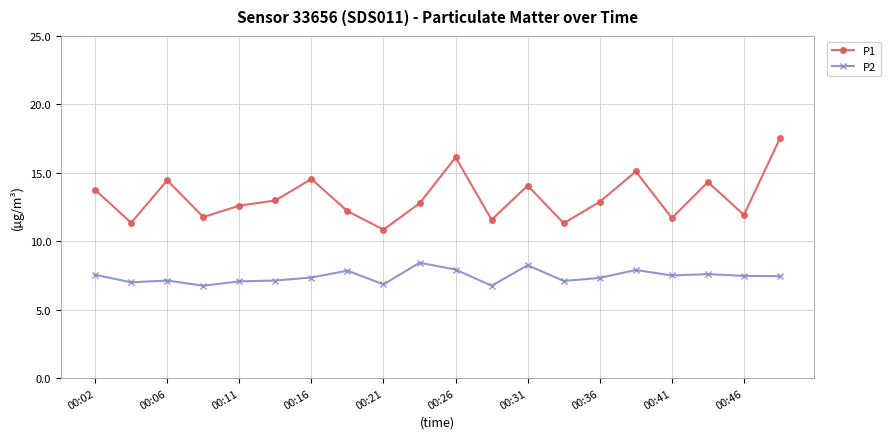

Count the number of categories in the chart.

20